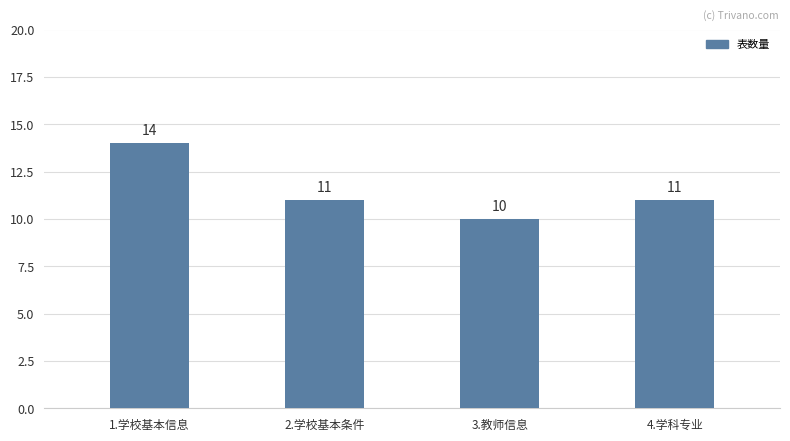

Reading left to right, what are all the values shown in this chart?

1.学校基本信息=14	2.学校基本条件=11	3.教师信息=10	4.学科专业=11